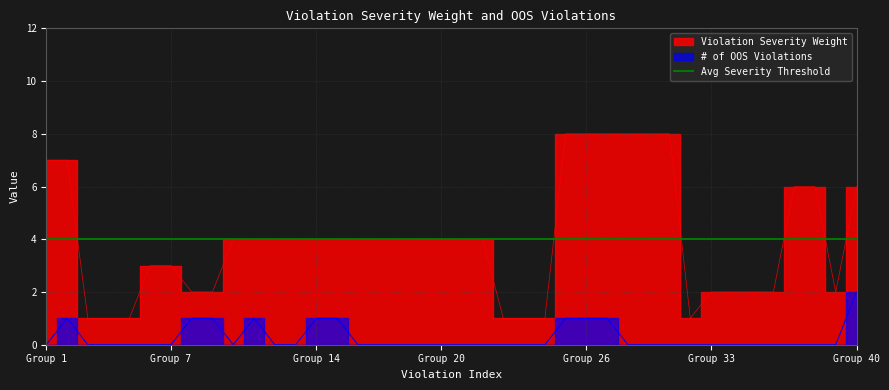

Reading right to left, what are all the values shown in this chart?

Violation Severity Weight: 6	2	6	6	2	2	2	2	1	8	8	8	8	8	8	1	1	1	4	4	4	4	4	4	4	4	4	4	4	4	4	2	2	3	3	1	1	1	7	7
# of OOS Violations: 2	0	0	0	0	0	0	0	0	0	0	0	1	1	1	0	0	0	0	0	0	0	0	0	0	1	1	0	0	1	0	1	1	0	0	0	0	0	1	0